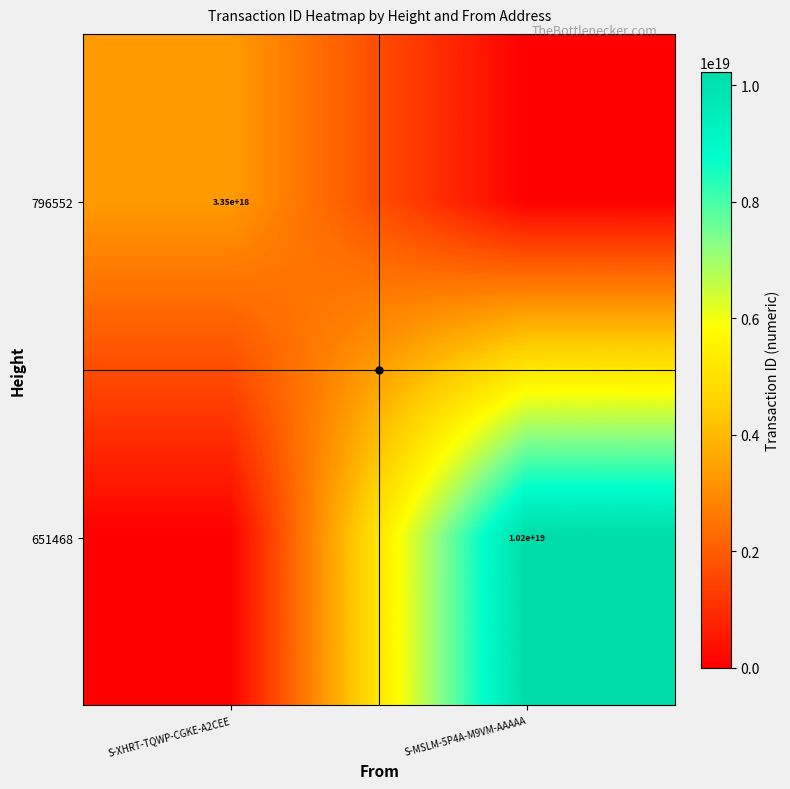

List the series in order of their peak value, highest first.

651468, 796552